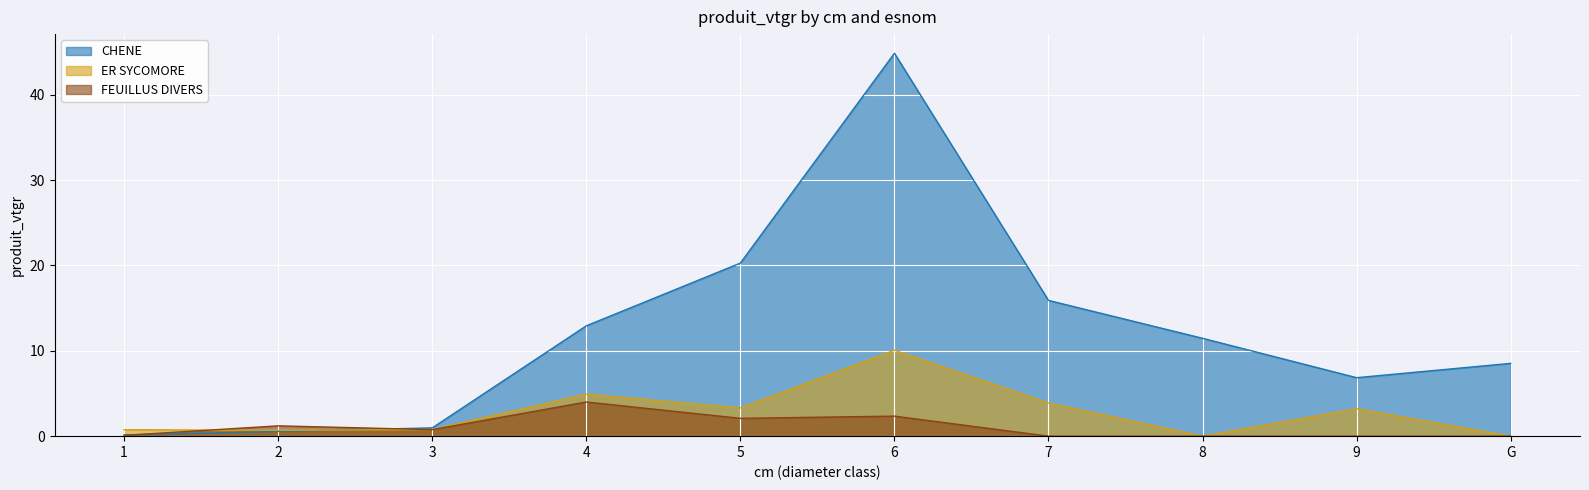

How many intersections are there between CHENE and FEUILLUS DIVERS?

2